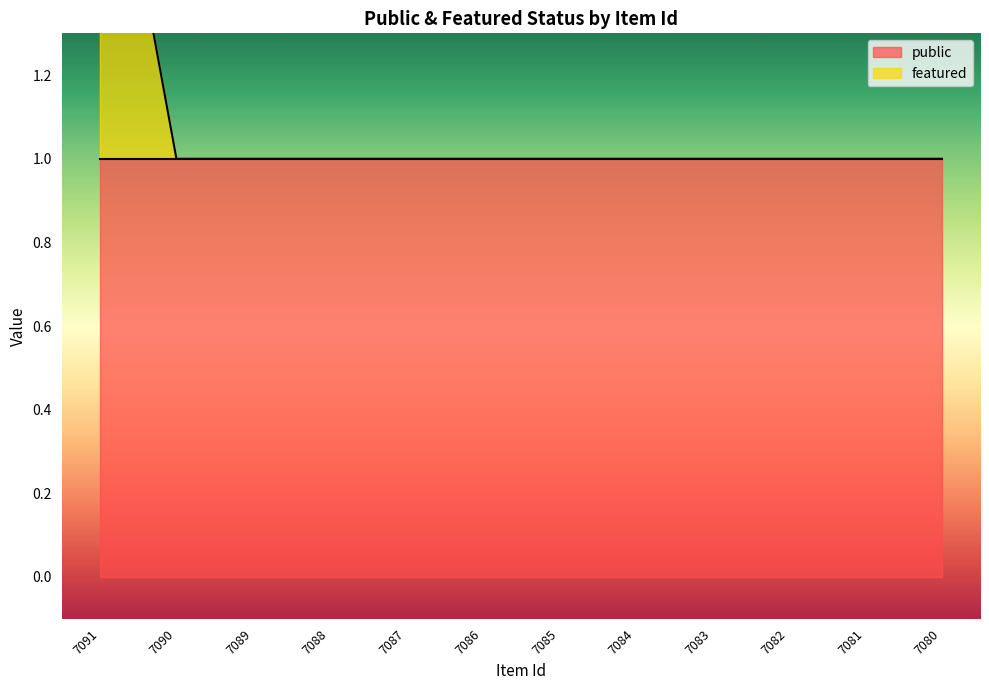

What is the sum of all values?

13